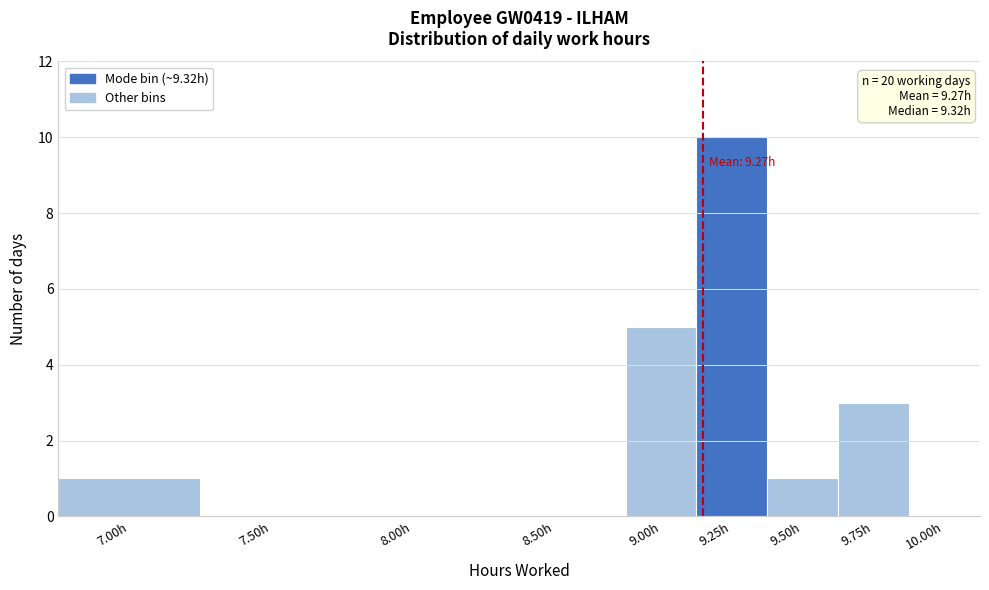

Reading right to left, what are all the values shown in this chart?

10.00h=0	9.75h=3	9.50h=1	9.25h=10	9.00h=5	8.50h=0	8.00h=0	7.50h=0	7.00h=1